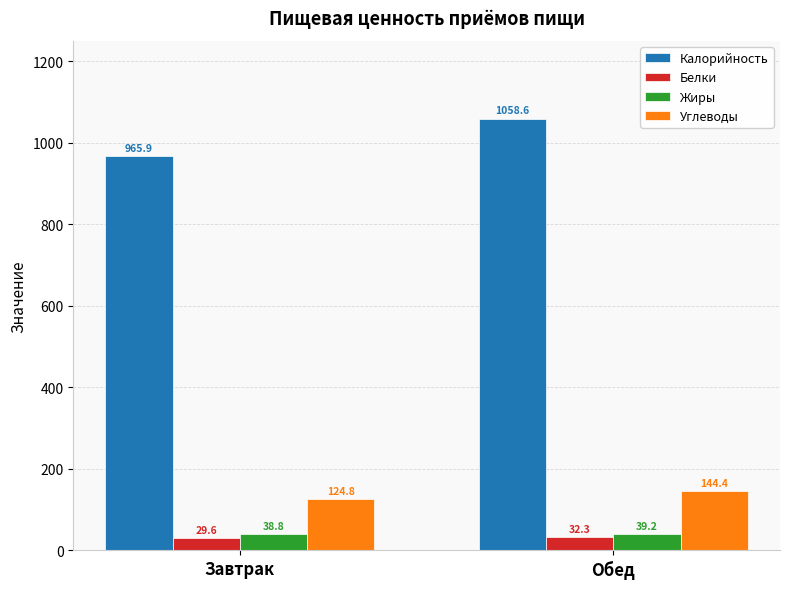

How many categories are shown in the chart?

2